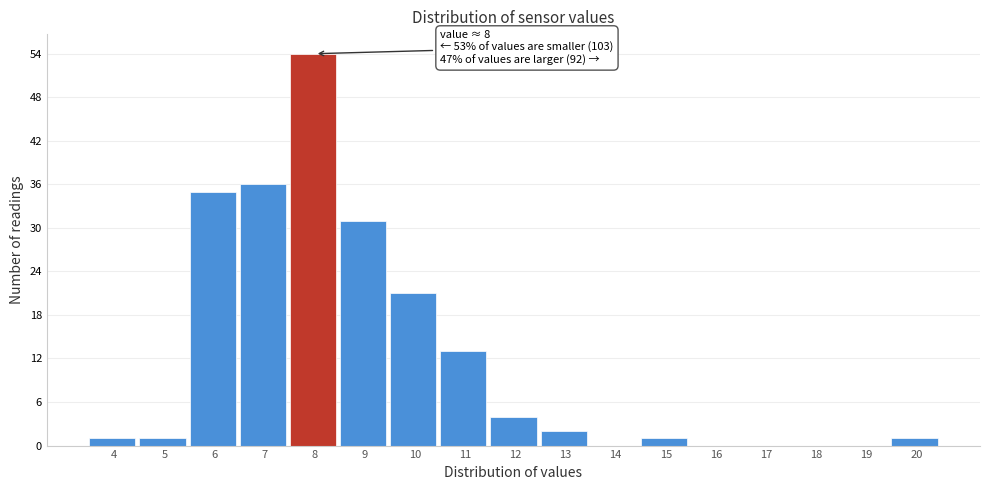

Reading left to right, extract all data points from this chart.

4=1	5=1	6=35	7=36	8=54	9=31	10=21	11=13	12=4	13=2	14=0	15=1	16=0	17=0	18=0	19=0	20=1